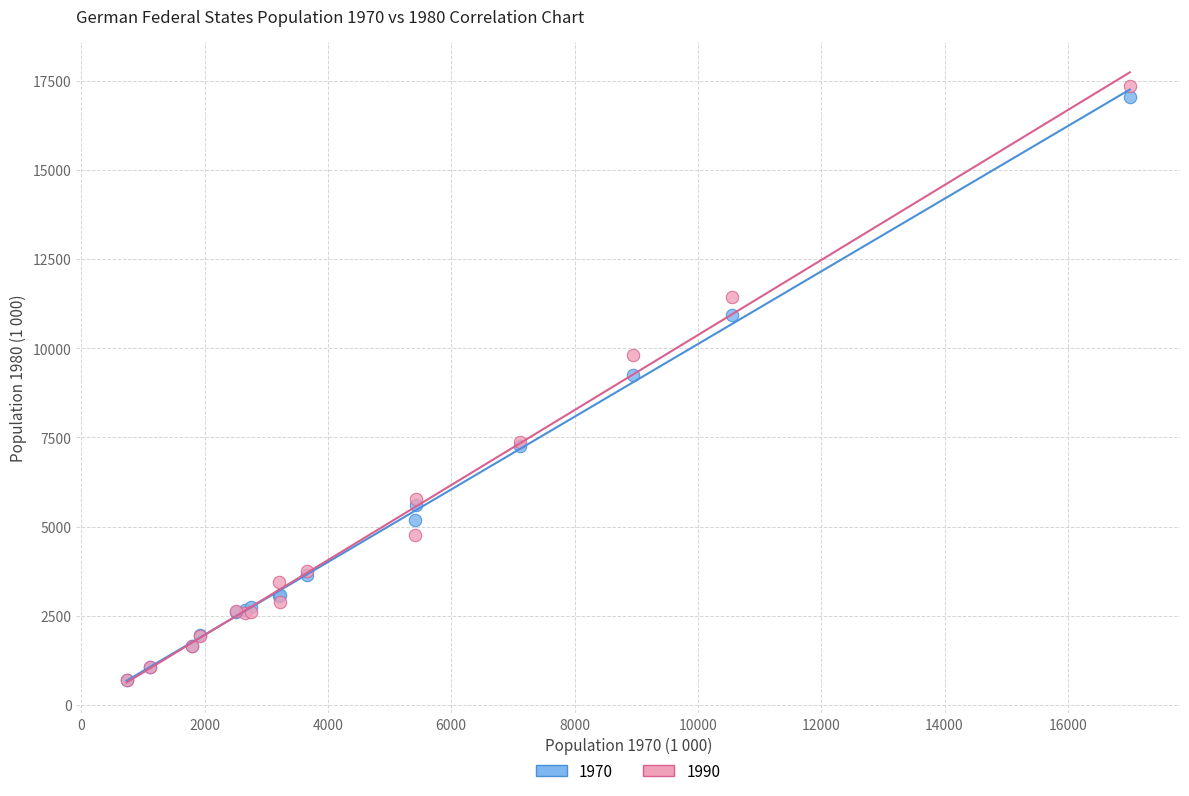

Across all series, what Y value is closest to 9016?

9259